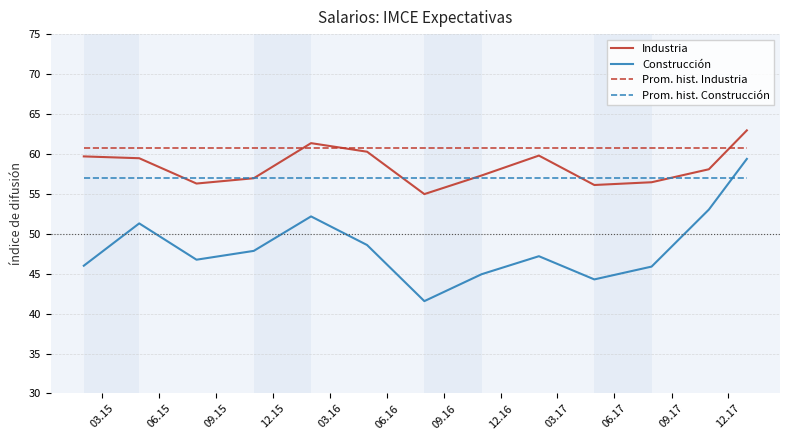

How many categories are shown in the chart?

13